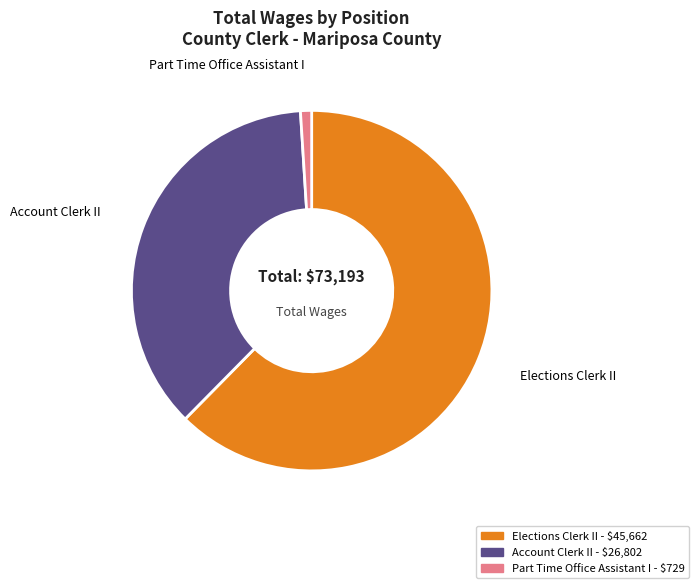

Is it true that Part Time Office Assistant I is 1% of the pie?

True